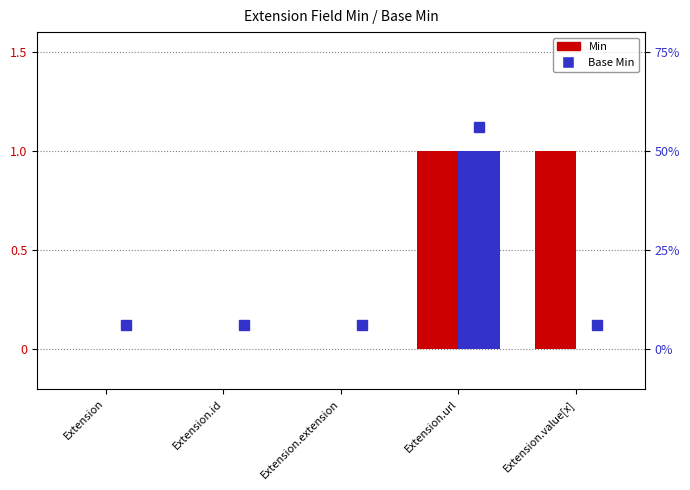

What value does the Min series have at Extension.value[x]?

1